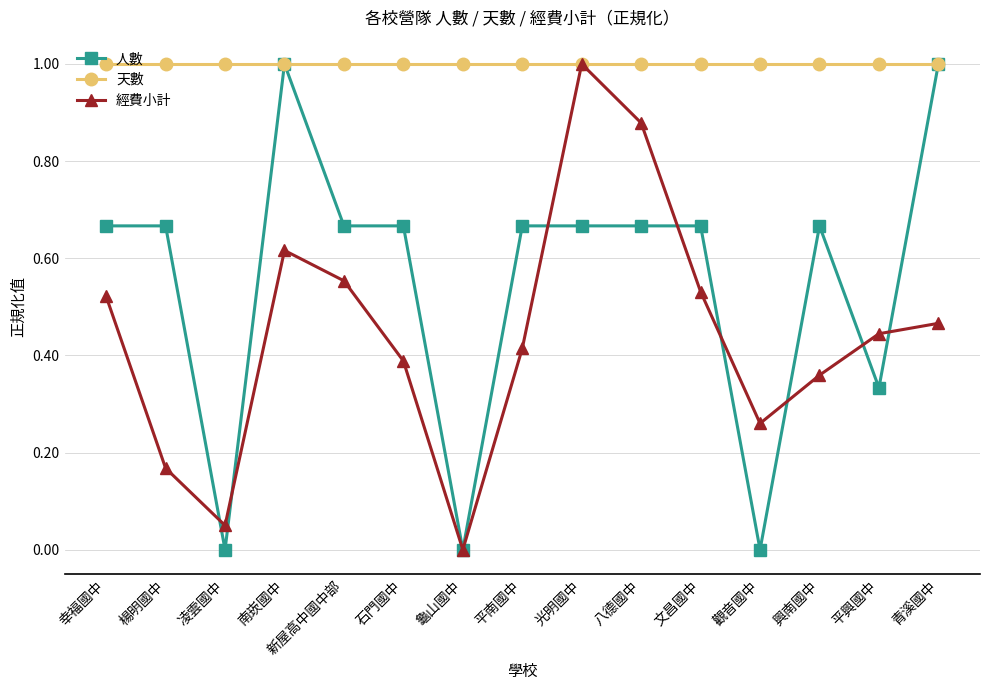

At 平南國中, list the series in order from smallest to largest.

經費小計, 人數, 天數